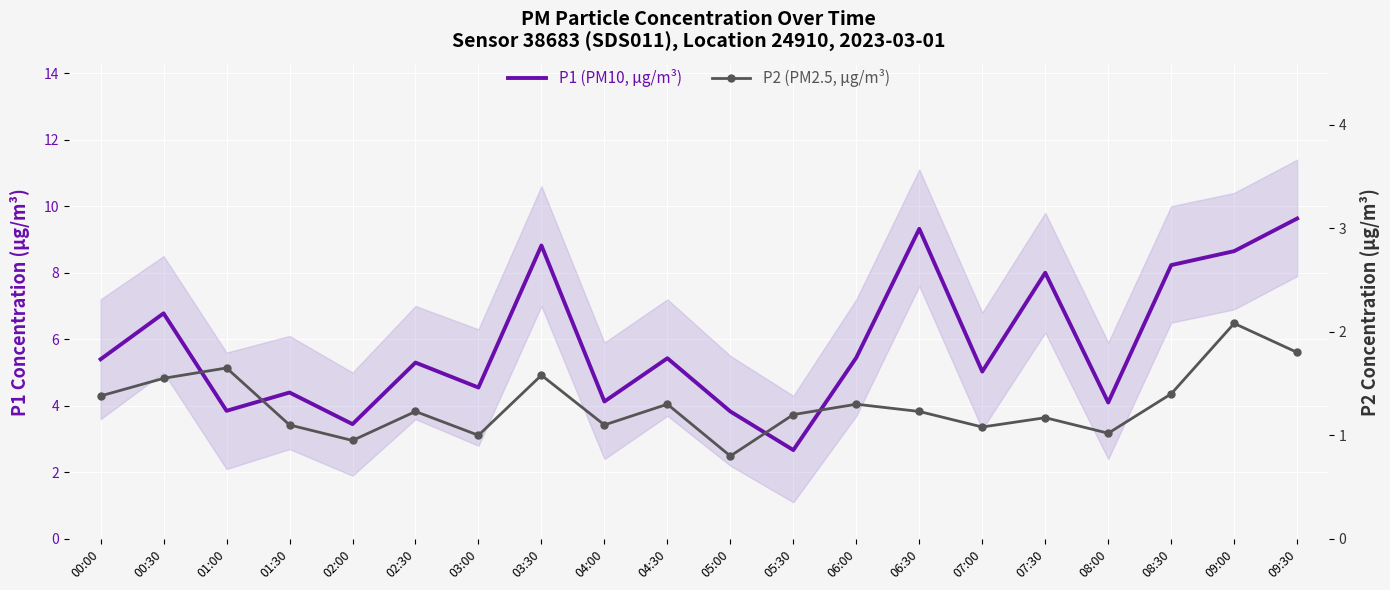

What is the difference between the highest and lowest values at 05:30?

1.5